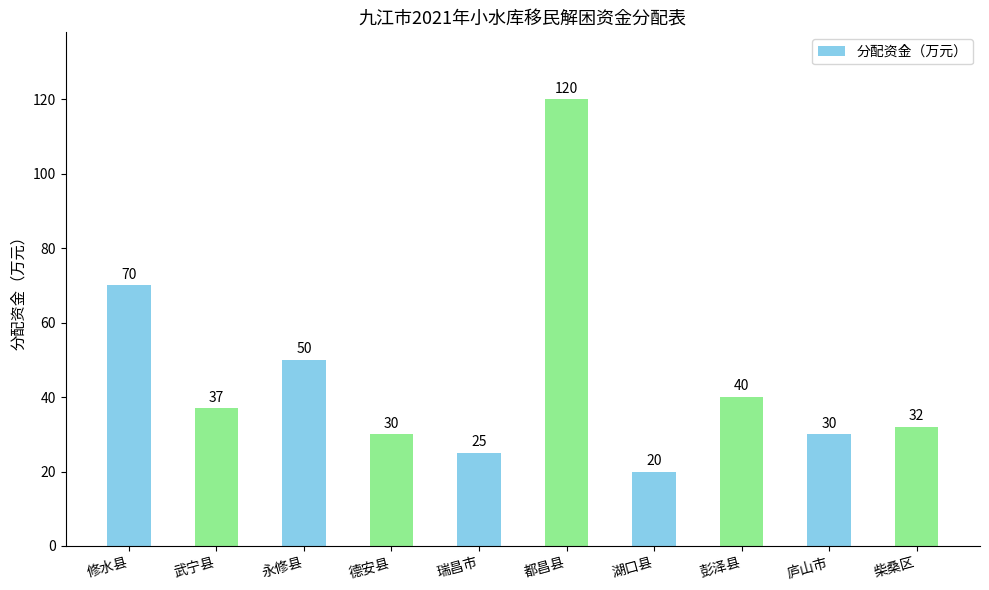

What value does the data have at 彭泽县, to the nearest 50?

50